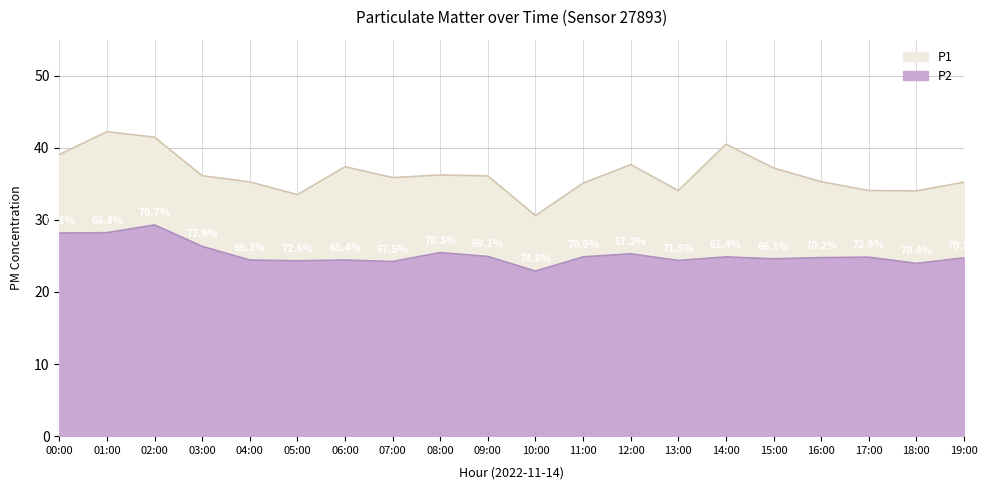

Between 07:00 and 00:00, which is larger?

00:00